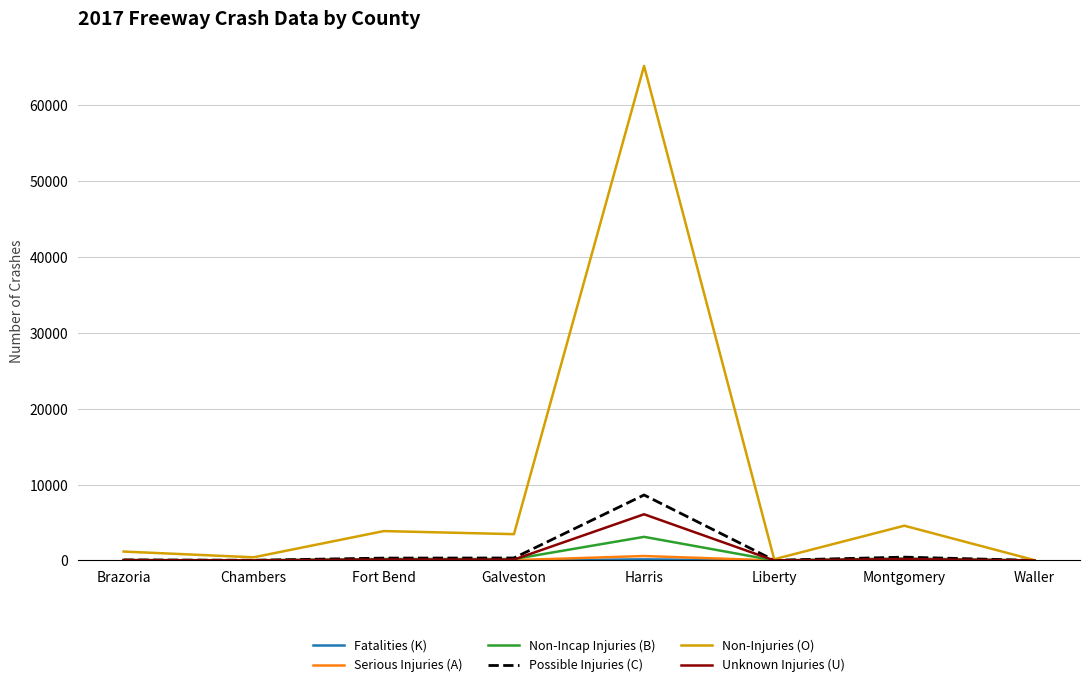

At which category does the chart reach its peak across all series?

Harris